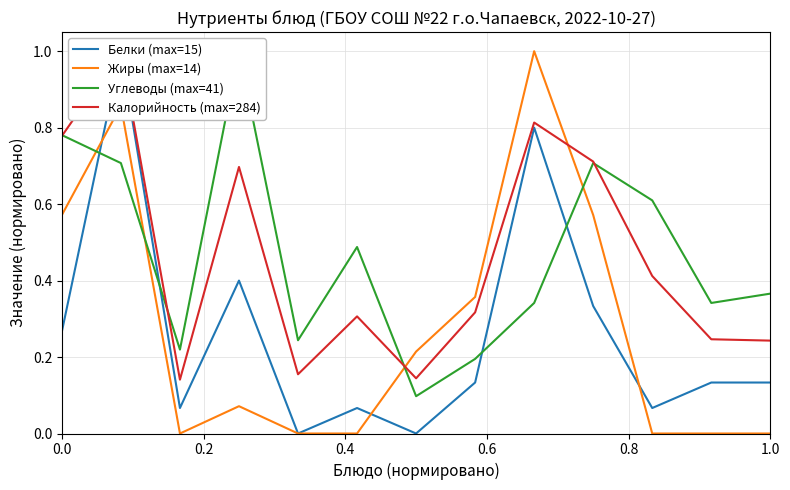

Reading right to left, transcribe all the data shown in this chart.

Белки (max=15): 0.1	0.1	0.1	0.3	0.8	0.1	0.0	0.1	0.0	0.4	0.1	1.0	0.3
Жиры (max=14): 0.0	0.0	0.0	0.6	1.0	0.4	0.2	0.0	0.0	0.1	0.0	0.9	0.6
Углеводы (max=41): 0.4	0.3	0.6	0.7	0.3	0.2	0.1	0.5	0.2	1.0	0.2	0.7	0.8
Калорийность (max=284): 0.2	0.2	0.4	0.7	0.8	0.3	0.1	0.3	0.2	0.7	0.1	1.0	0.8